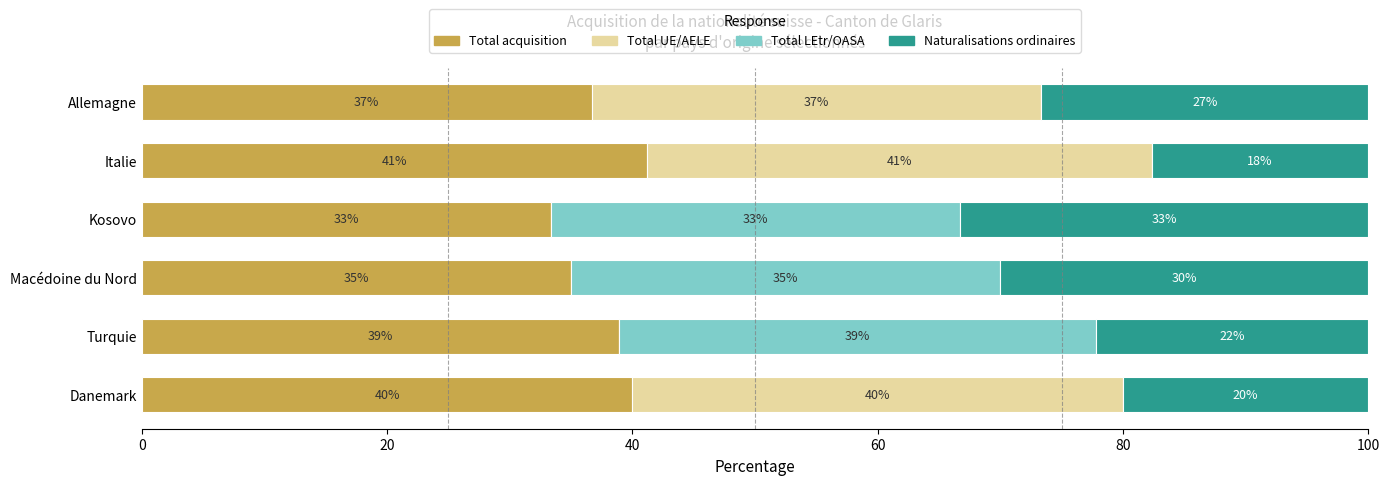

The value of Total acquisition at Allemagne is 54.5. True or false?

False